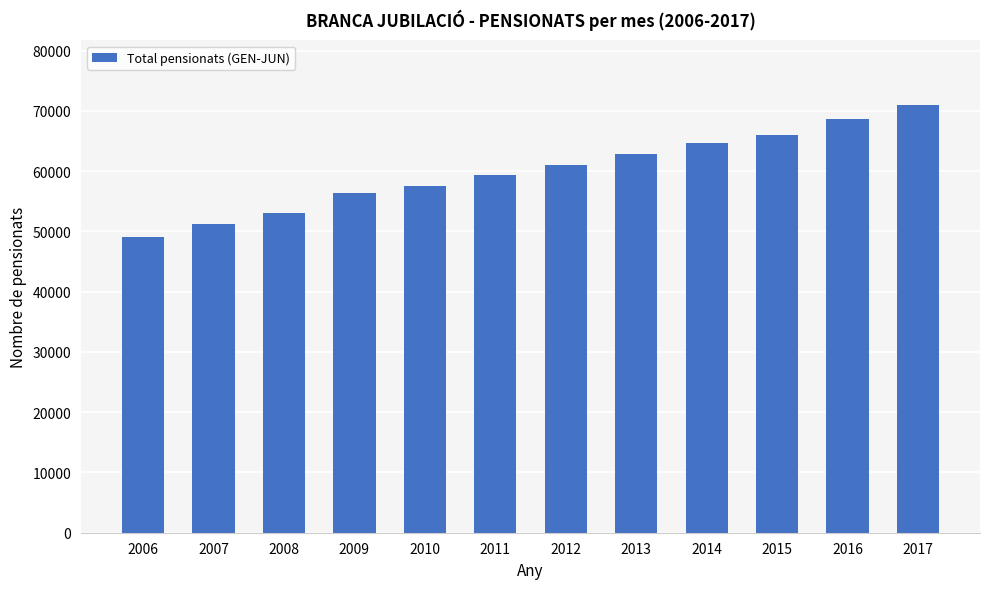

List the labels in order of value, smallest first.

2006, 2007, 2008, 2009, 2010, 2011, 2012, 2013, 2014, 2015, 2016, 2017